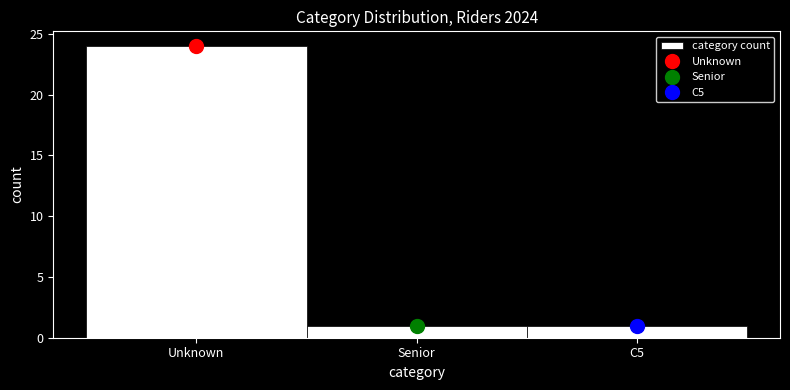

Reading right to left, what are all the values shown in this chart?

C5=1	Senior=1	Unknown=24